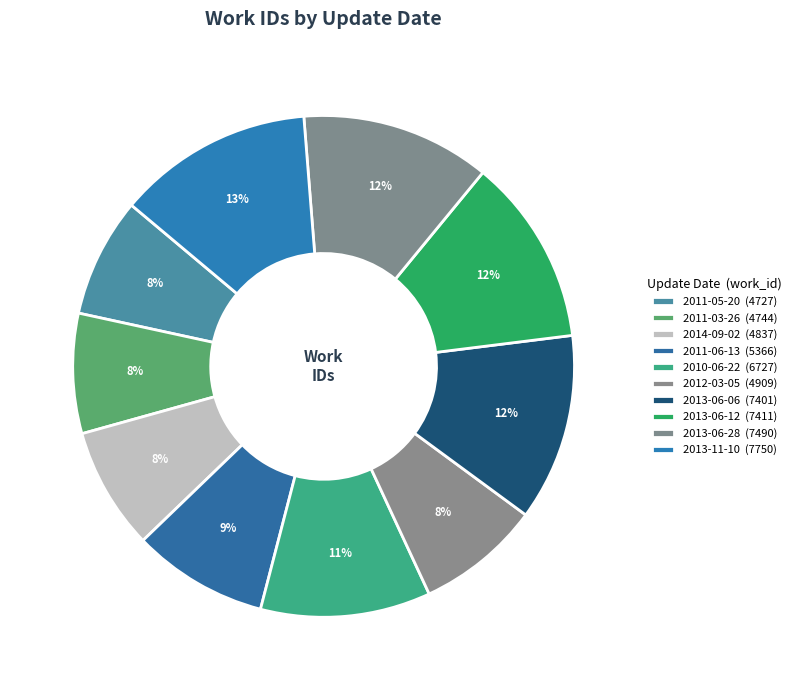

How many segments does this pie chart have?

10